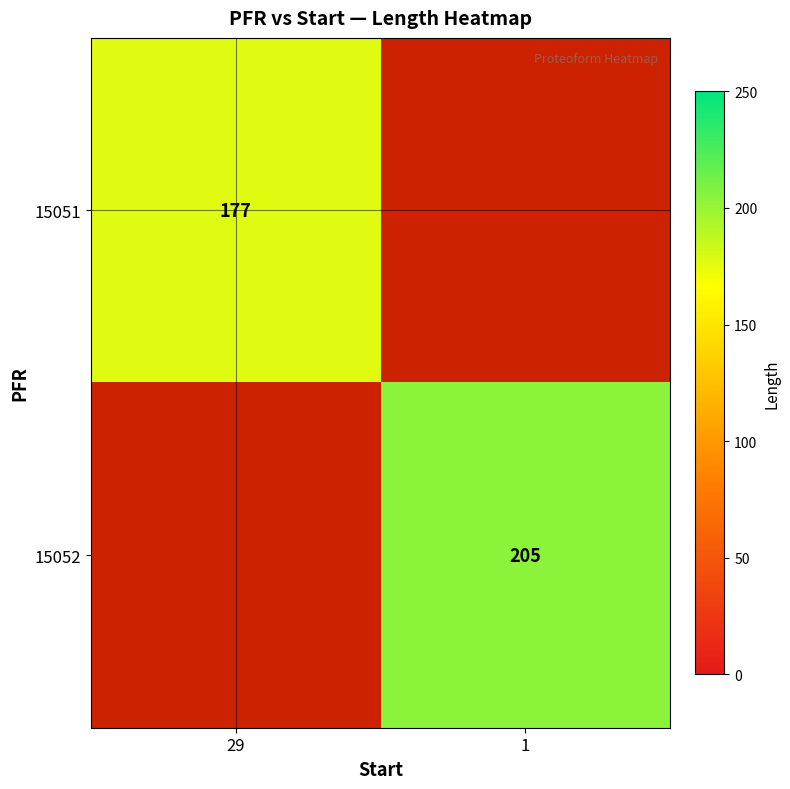

True or false: 15052 has a value of 72 at 1.

False